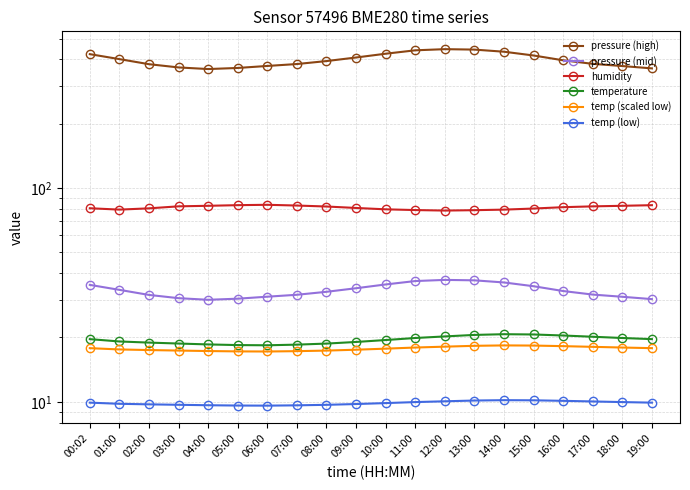

Does the chart have visible grid lines?

Yes